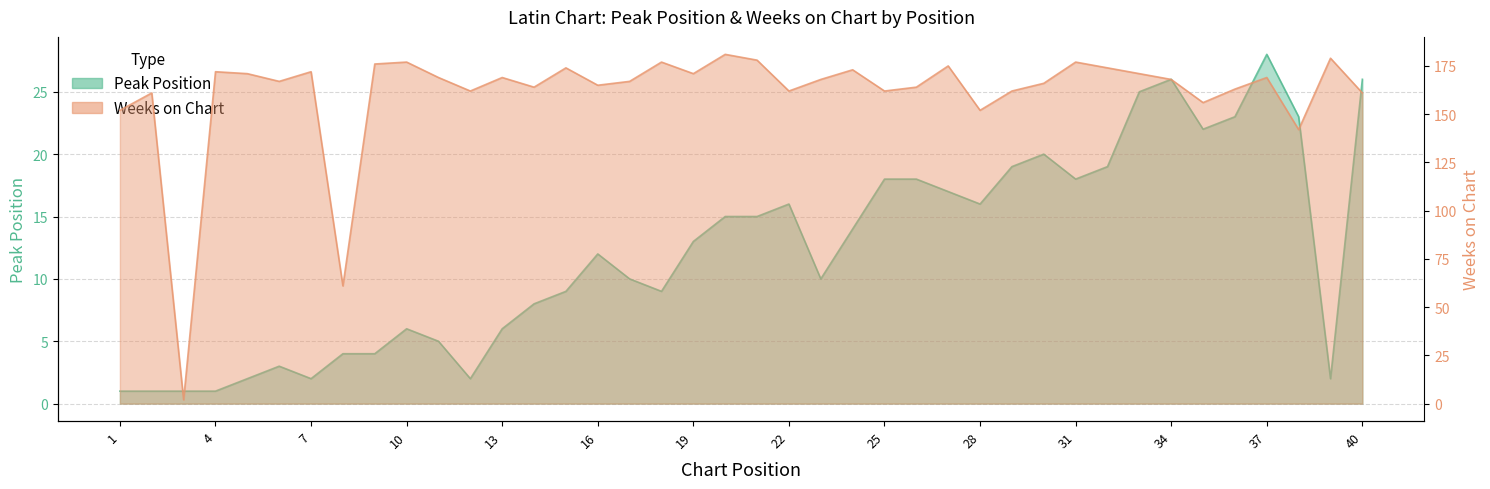

The Peak Position series shows 3 at 16. True or false?

False